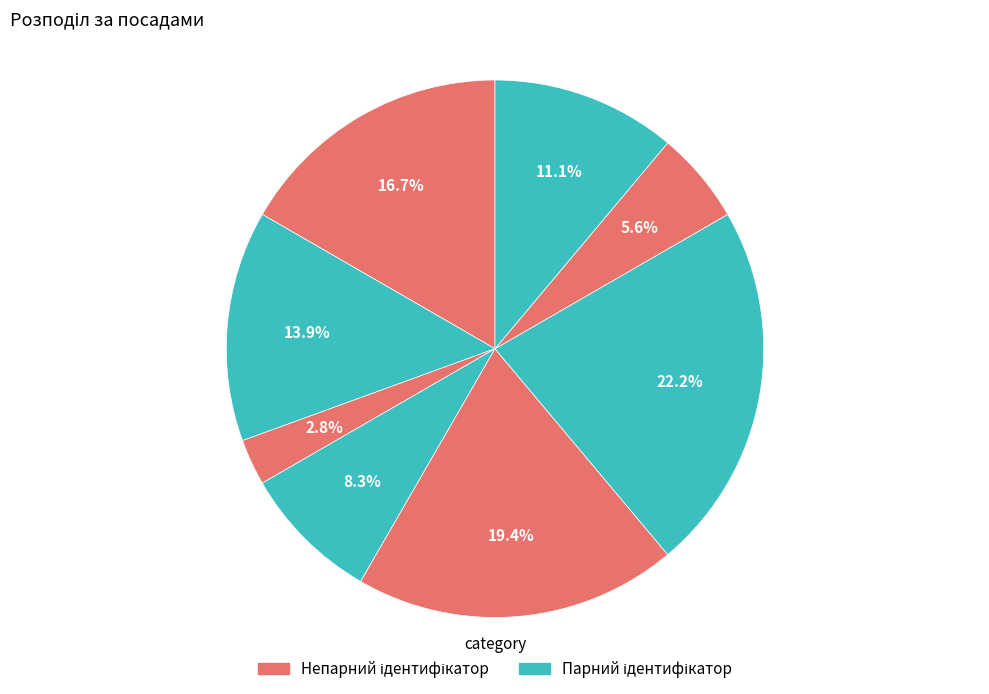

Is there a majority slice in this chart?

No